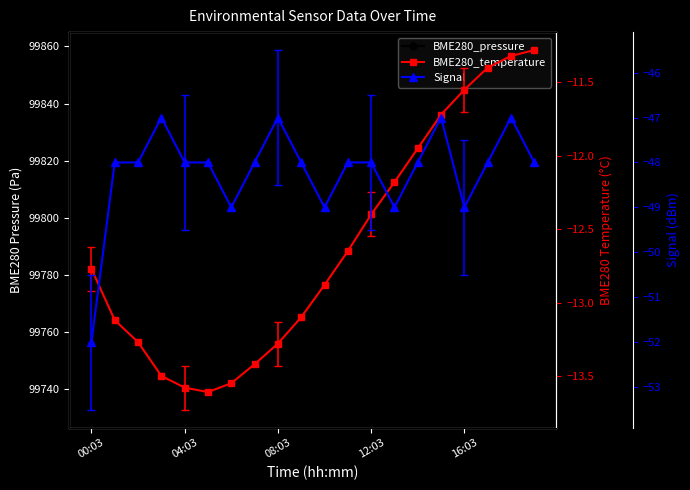

What is the highest value of the BME280_temperature series?

-11.3